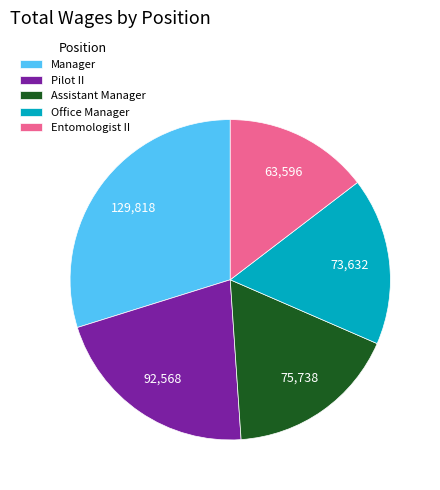

What is the ratio of the value at Office Manager to the value at Pilot II?

0.8